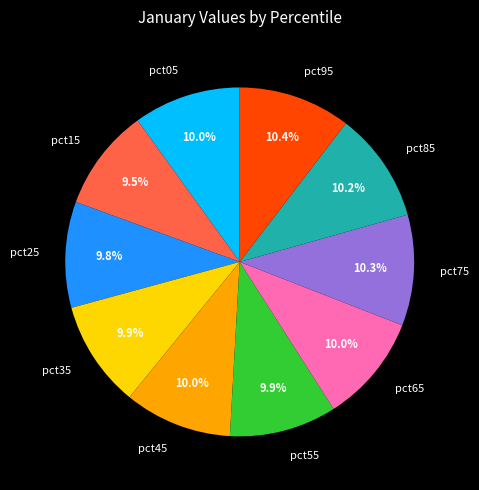

How many slices are in this pie chart?

10